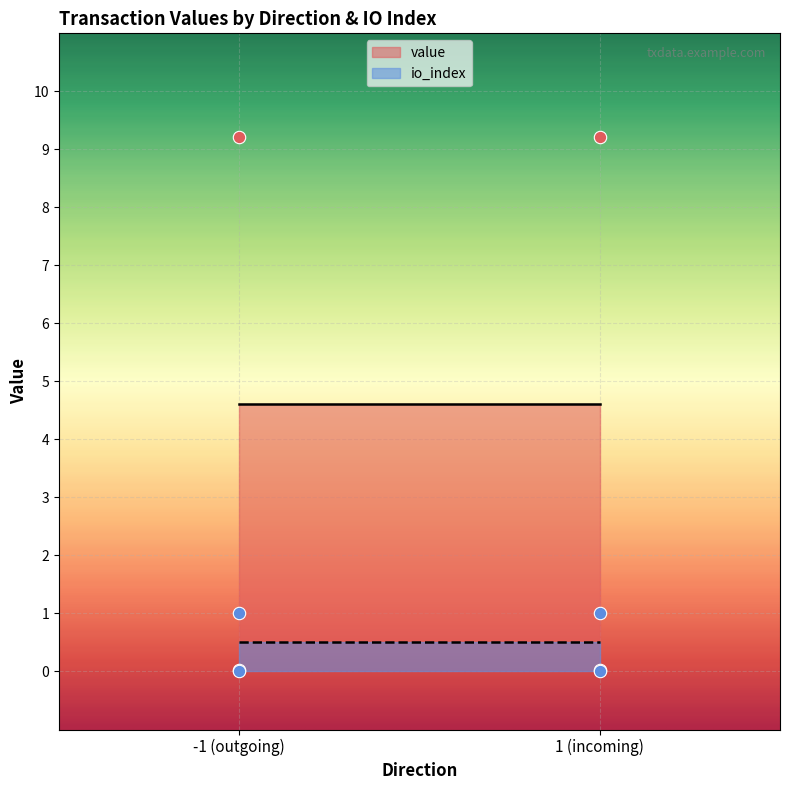

At how many categories does at least one series exceed 0?

4